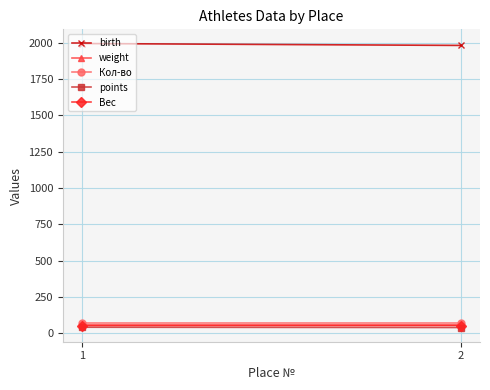

At which label is points closest to 42?

1